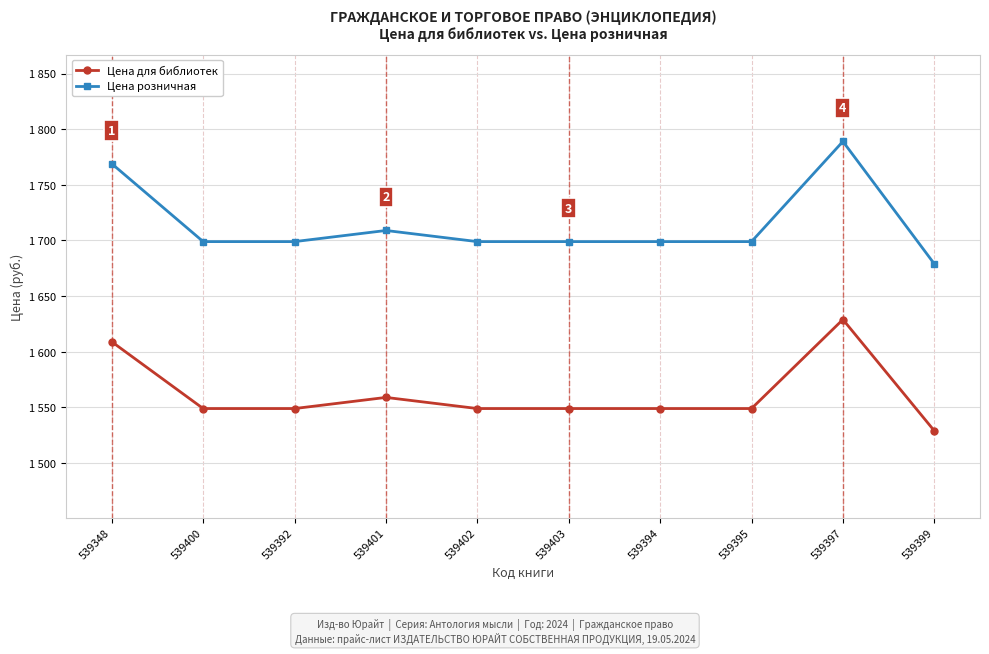

List the labels in order of Цена розничная value, largest first.

539397, 539348, 539401, 539400, 539392, 539402, 539403, 539394, 539395, 539399